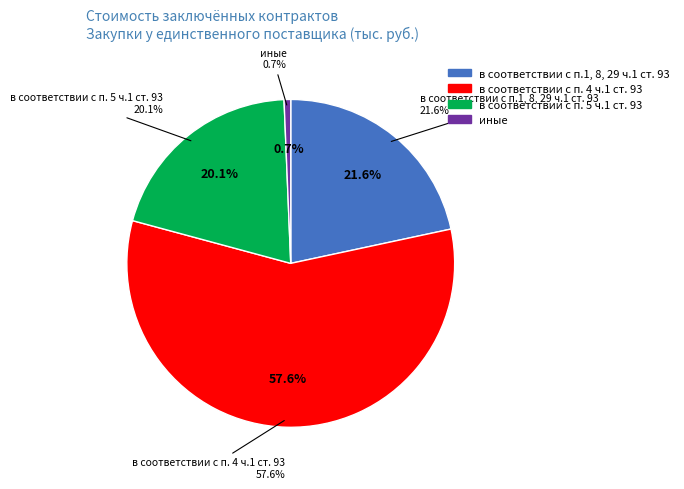

To the nearest percent, what is the combined percentage of в соответствии с п. 4 ч.1 ст. 93 and иные?

58%